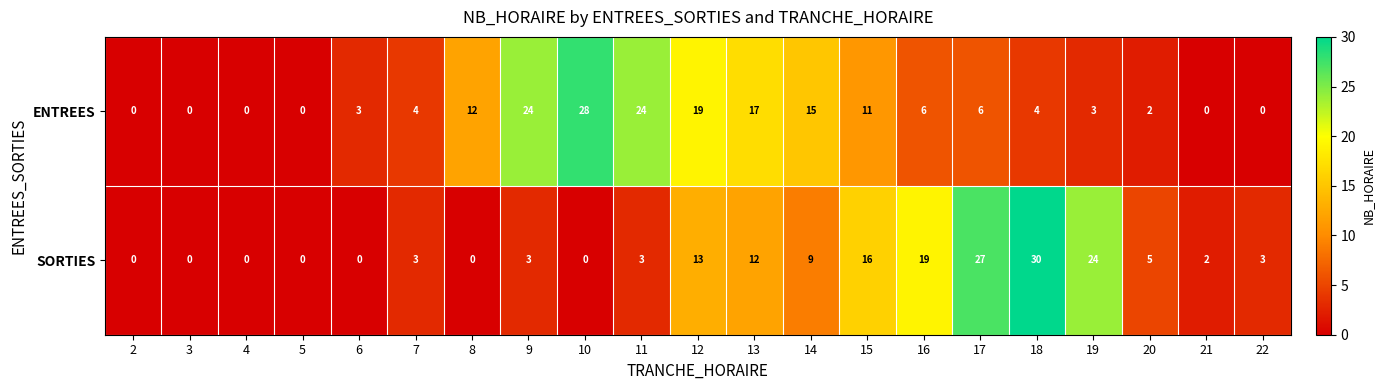

Which series has the largest range (max minus min)?

SORTIES